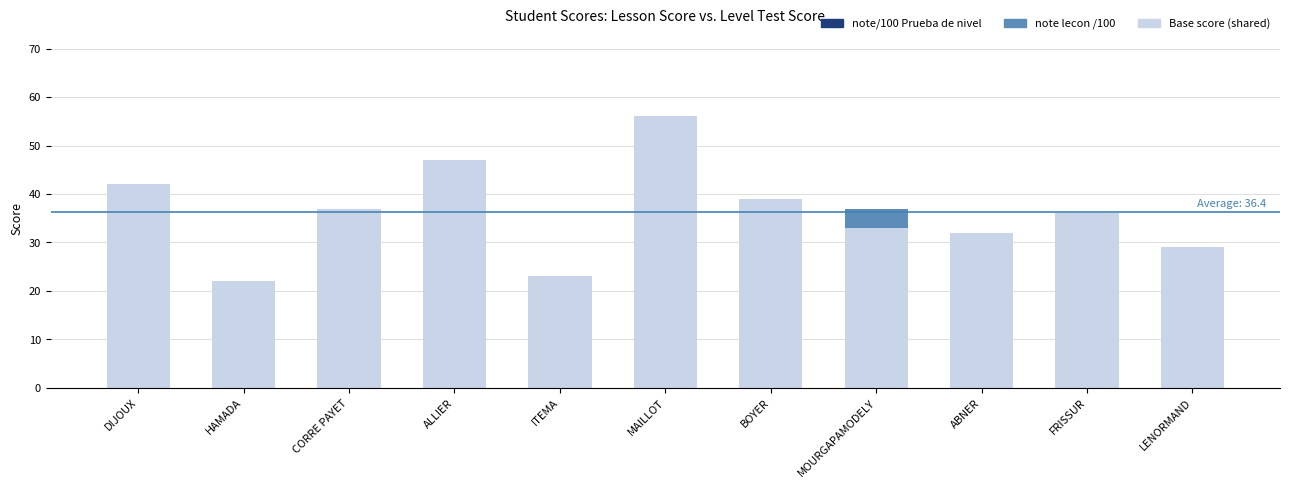

What is the total value across all series at MOURGAPAMODELY?

37